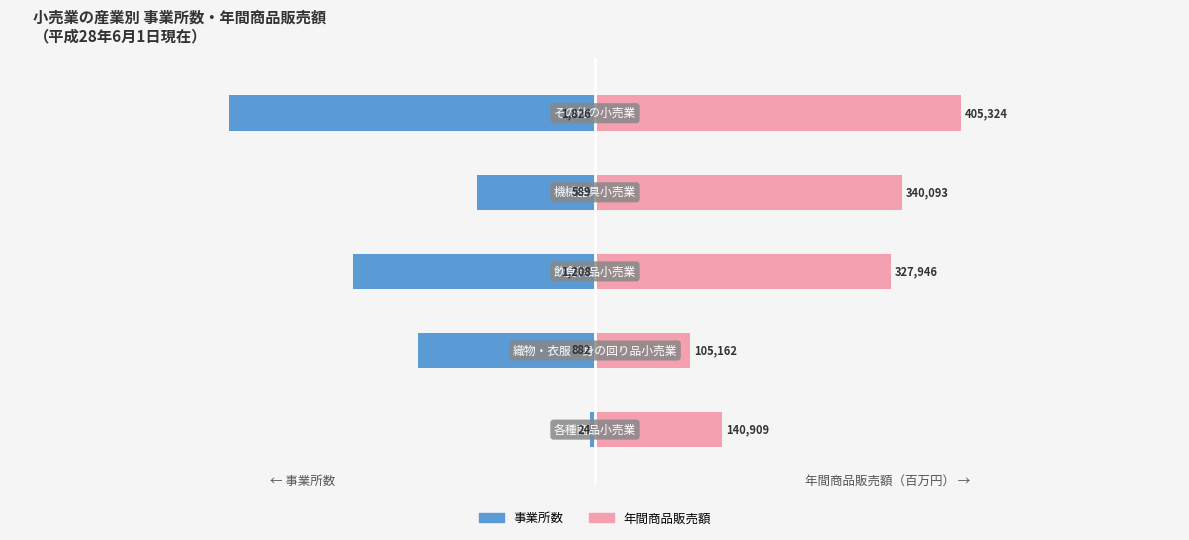

Rank the series at 0 from highest to lowest value.

年間商品販売額, 事業所数